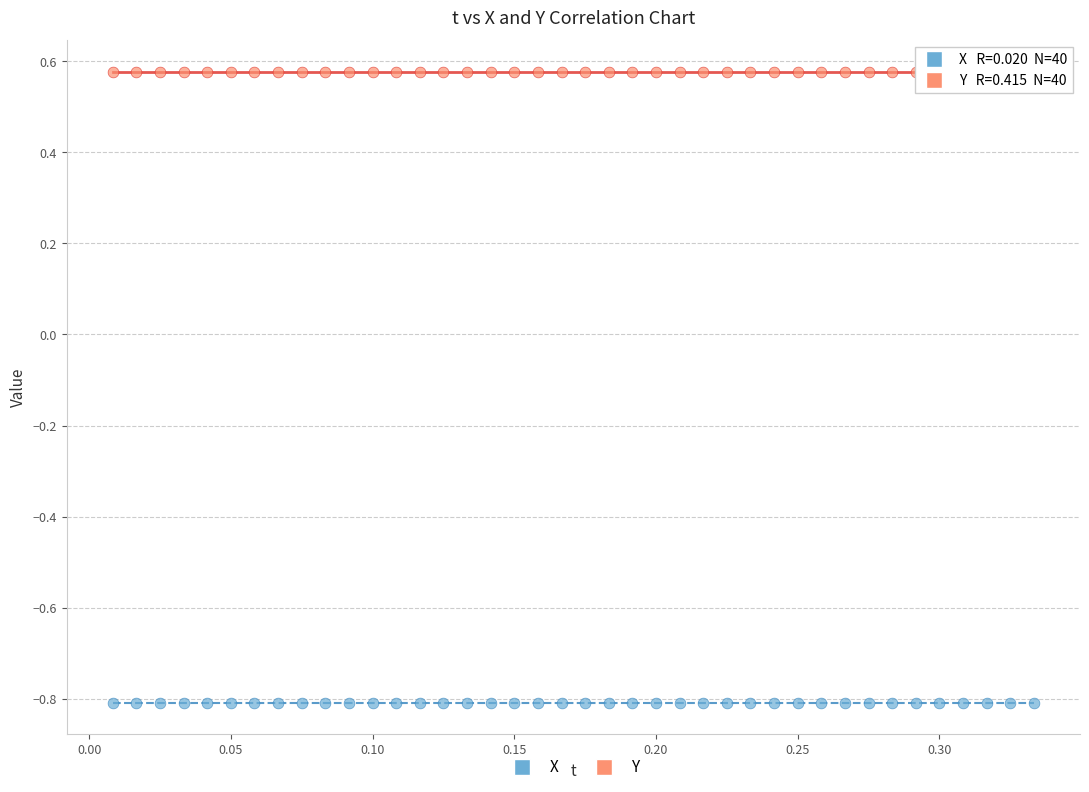

Across all data points, what is the range of X values (max minus min)?

0.3